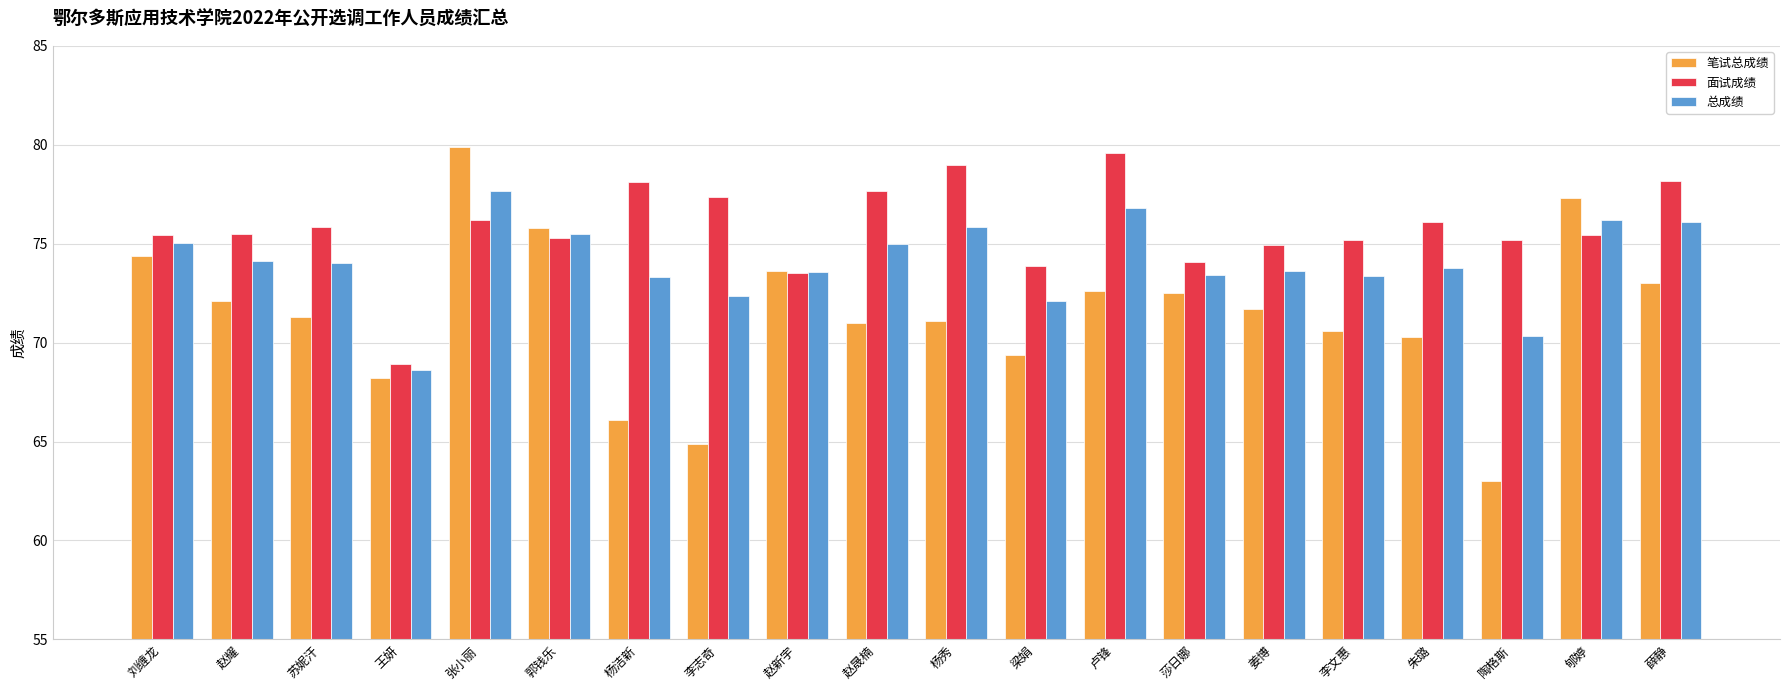

The 面试成绩 series shows 50.2 at 陶格斯. True or false?

False